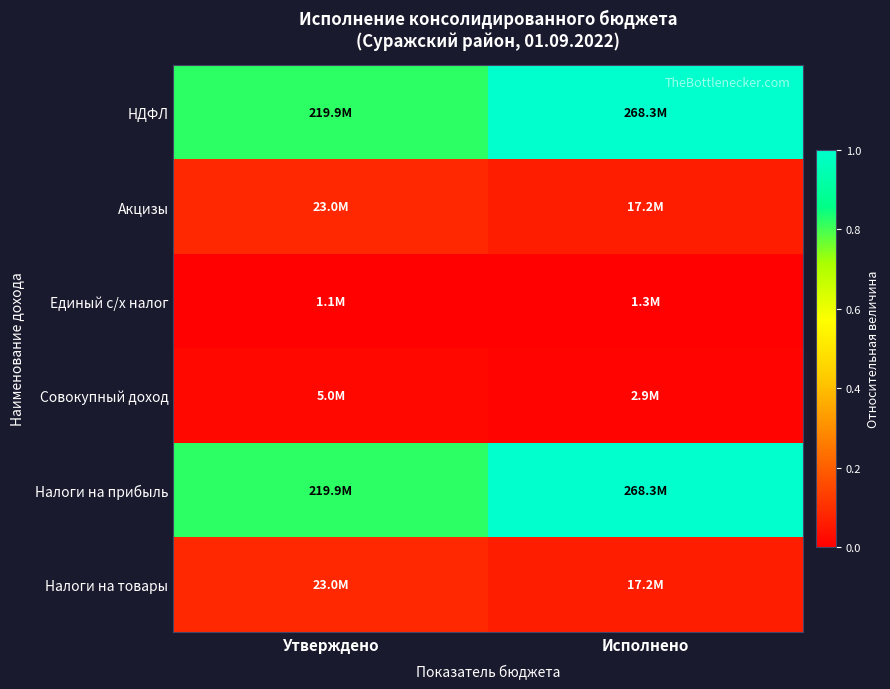

Reading left to right, extract all data points from this chart.

НДФЛ: Утверждено=0.8	Исполнено=1.0
Акцизы: Утверждено=0.1	Исполнено=0.1
Единый с/х налог: Утверждено=0.0	Исполнено=0.0
Совокупный доход: Утверждено=0.0	Исполнено=0.0
Налоги на прибыль: Утверждено=0.8	Исполнено=1.0
Налоги на товары: Утверждено=0.1	Исполнено=0.1